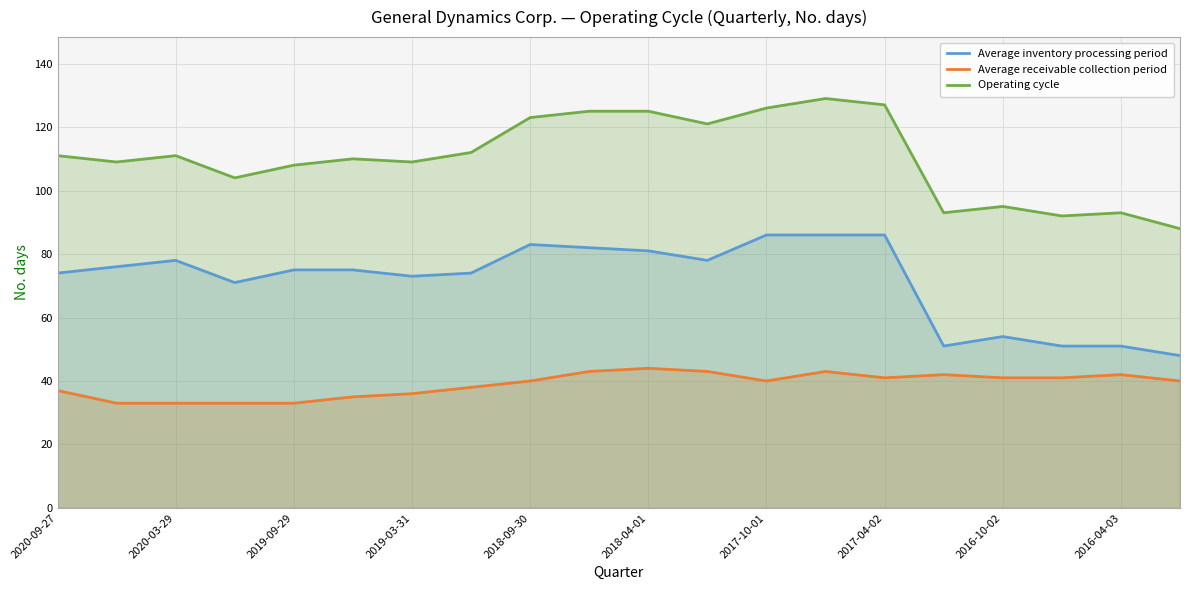

What is the approximate value of Operating cycle at 2018-09-30, to the nearest 10?

120